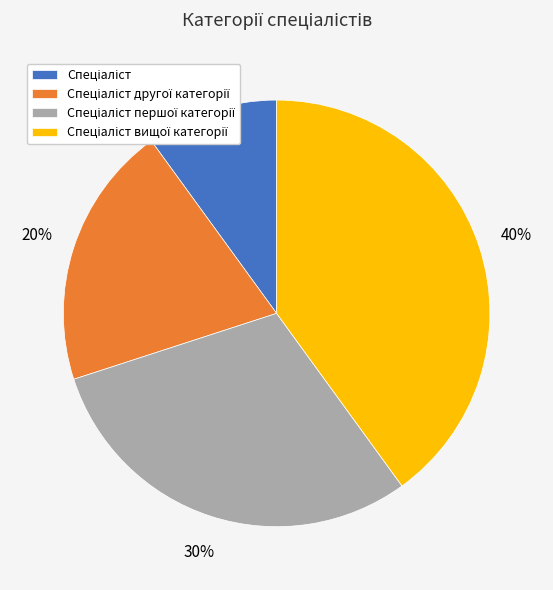

Is there a majority slice in this chart?

No